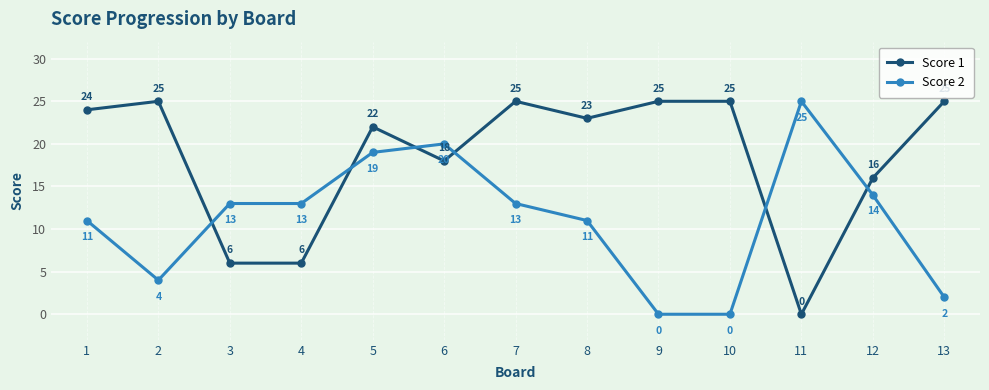

At which category does Score 1 reach its first local peak?

2